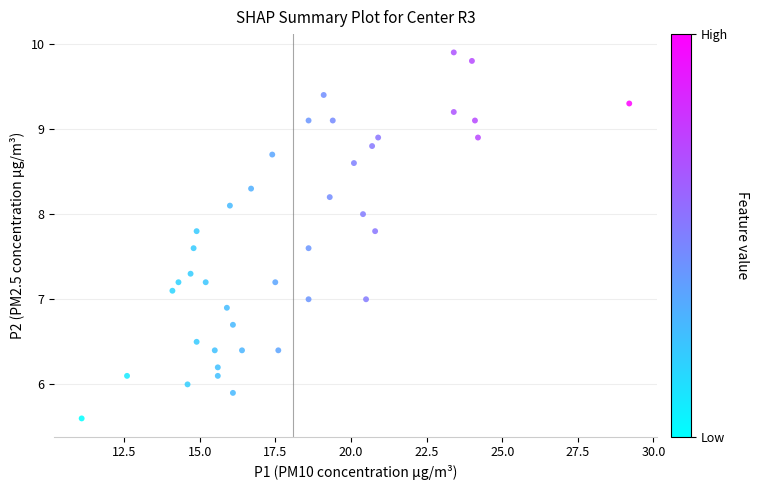

What is the range of Y values (max minus min)?

4.3